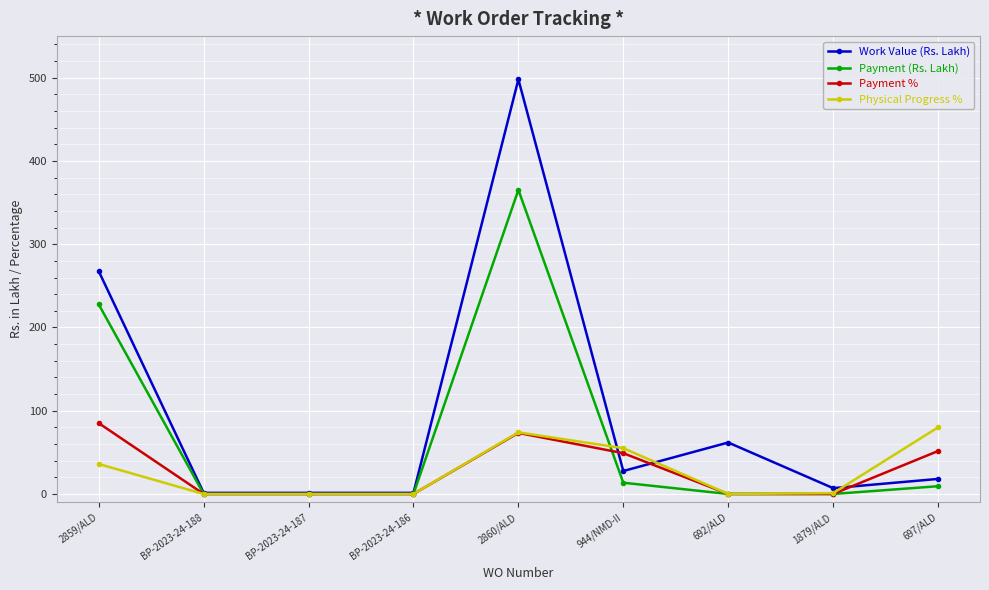

Is it true that Payment % equals 49.0 at 944/NMD-II?

True